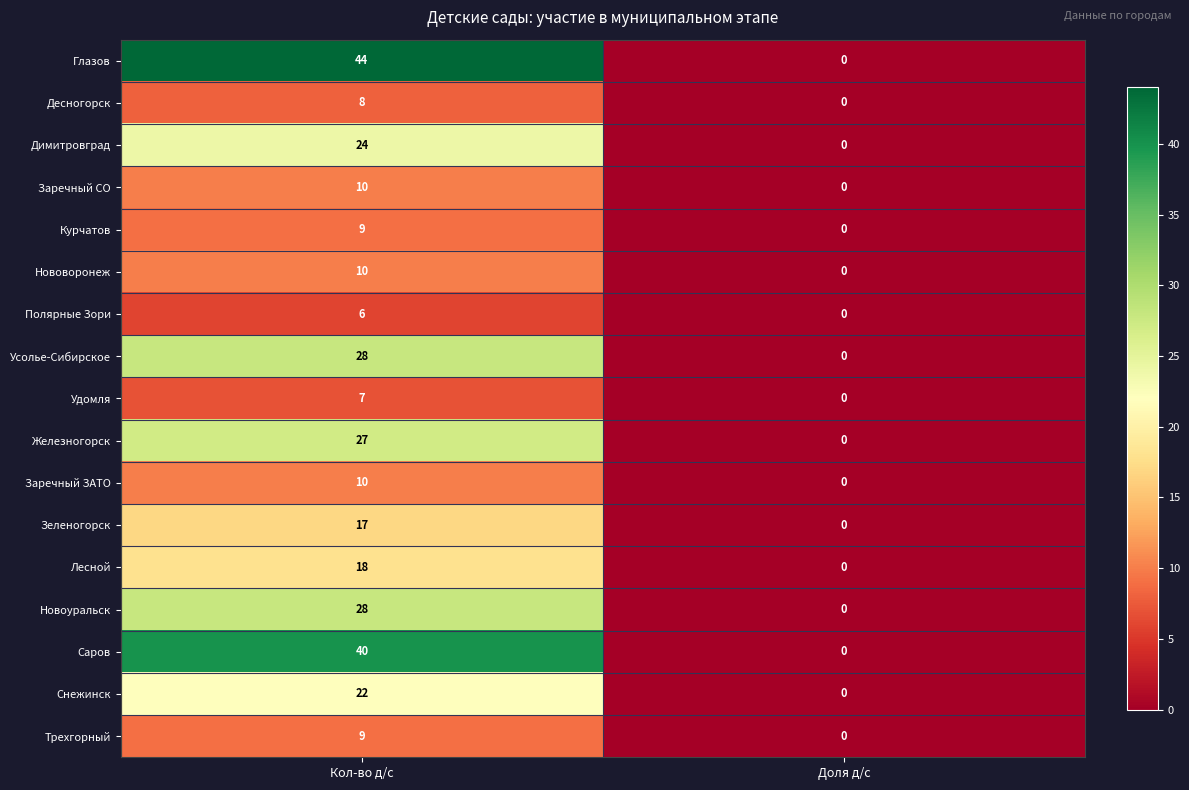

Which series changed the most between Кол-во д/с and Доля д/с?

Глазов